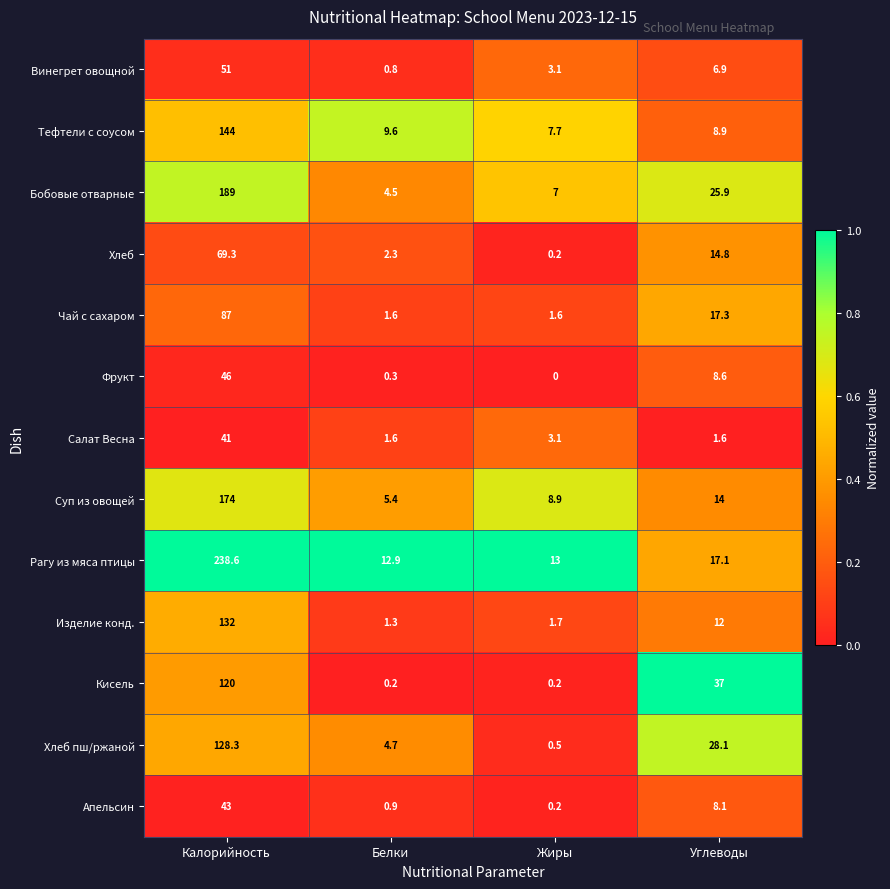

True or false: Чай с сахаром has a value of 54.5 at Калорийность.

False